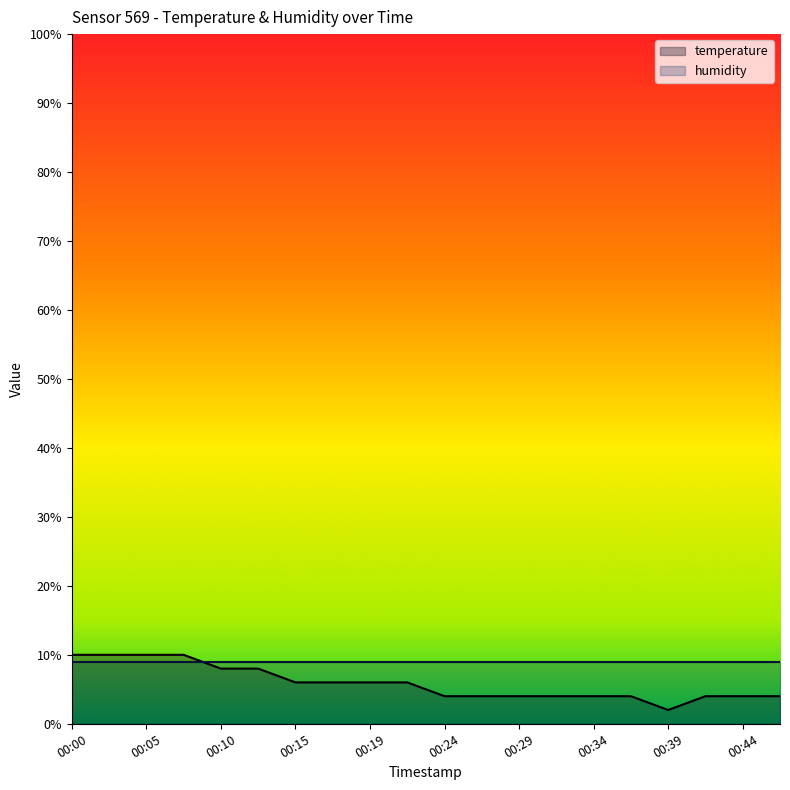

What is the greatest value displayed?

10.0